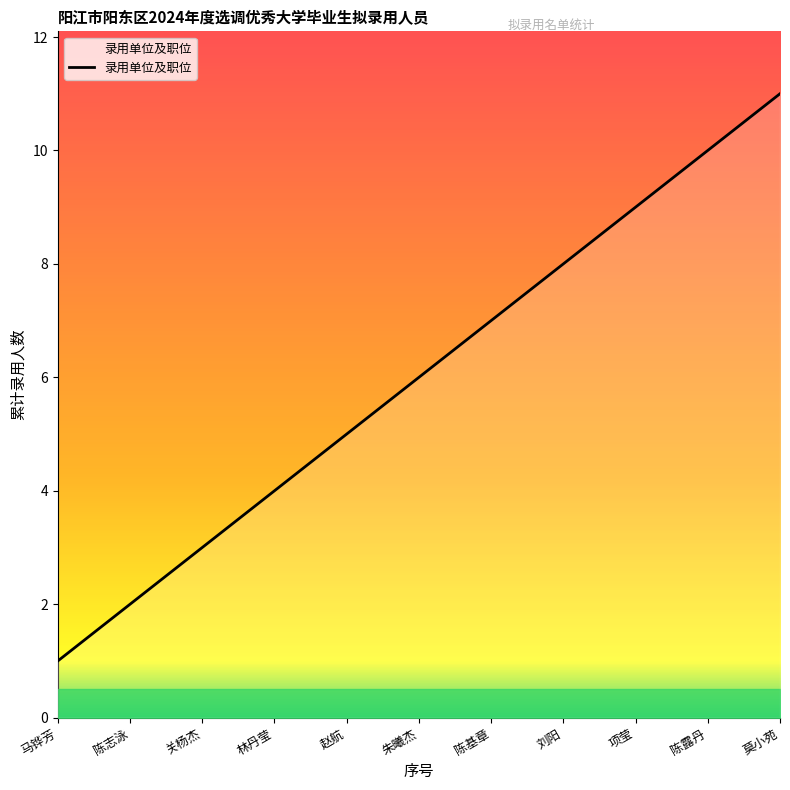

What value does the data have at 陈基章?

7